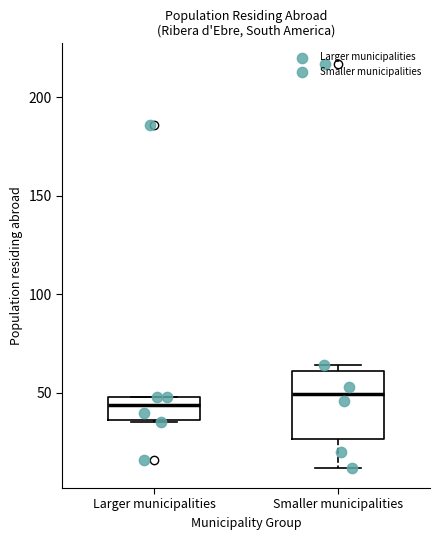

Which box's median line is the highest?

Smaller municipalities